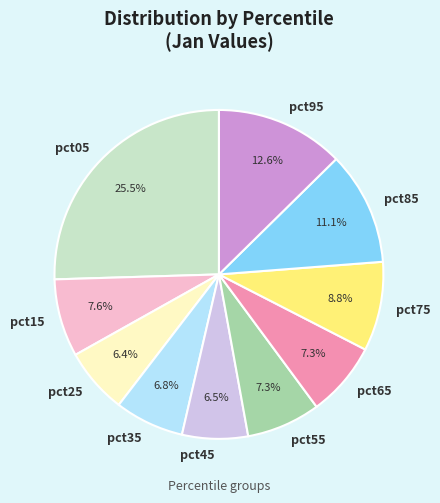

How much of the chart is everything except pct15?

92.4%